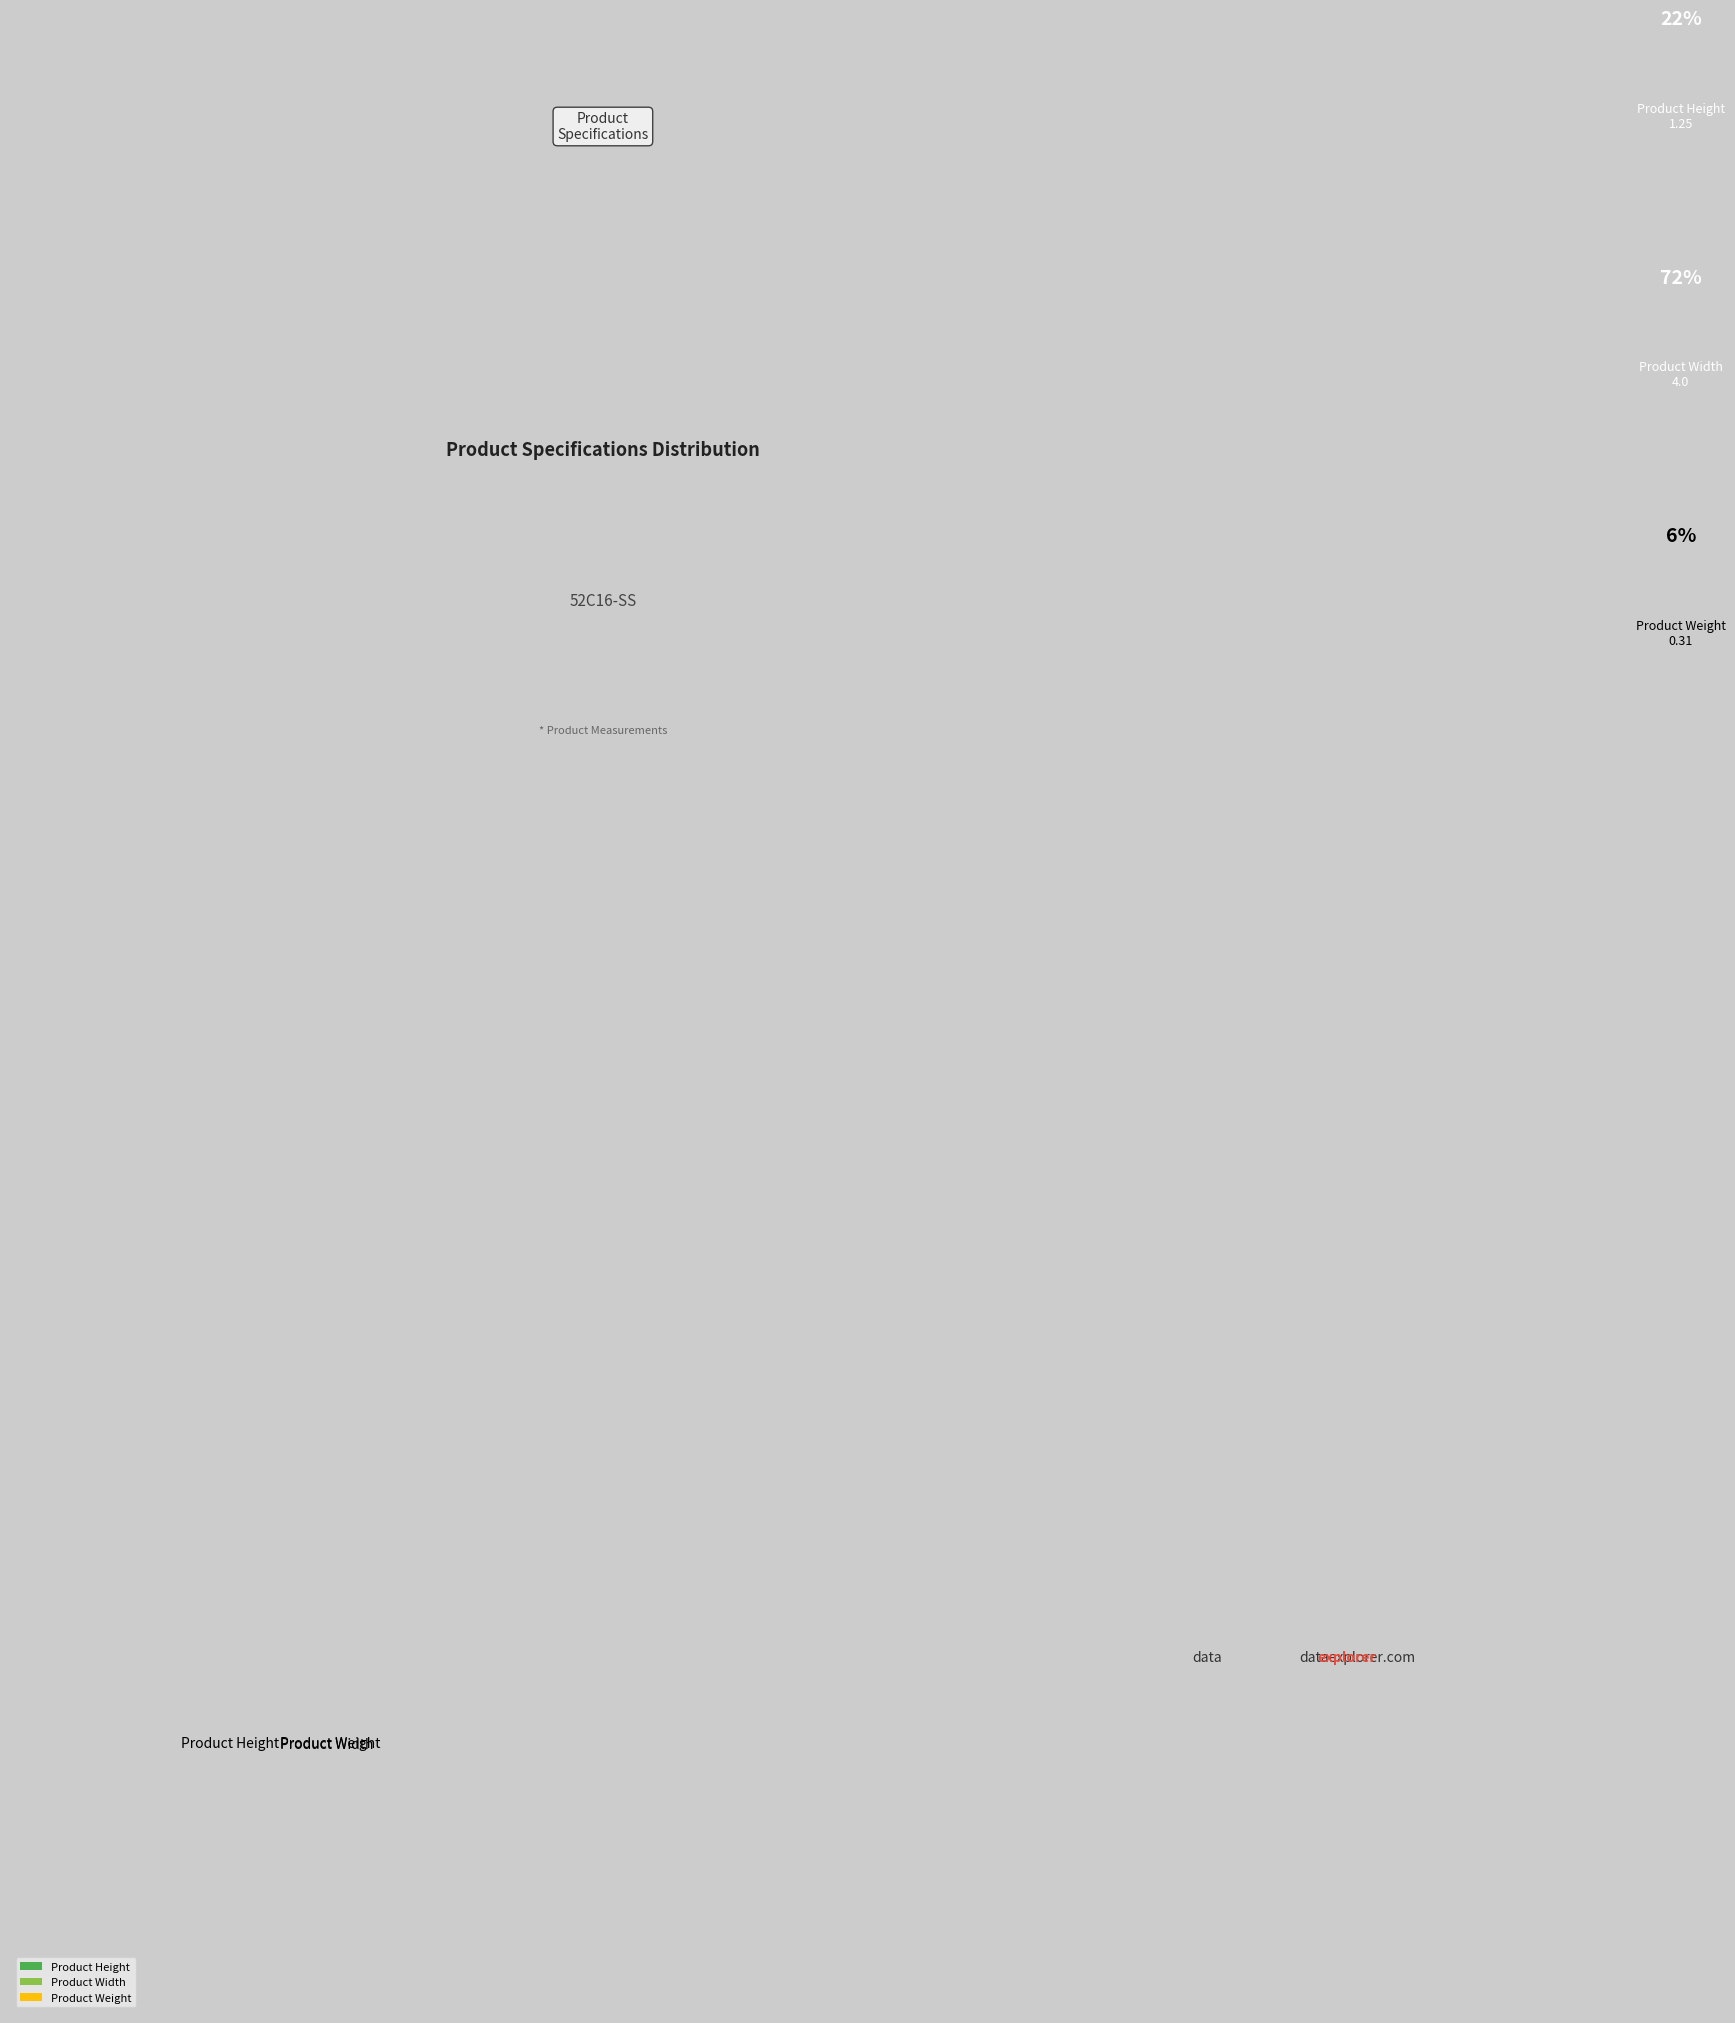

Between Product Height and Product Width, which is larger?

Product Width